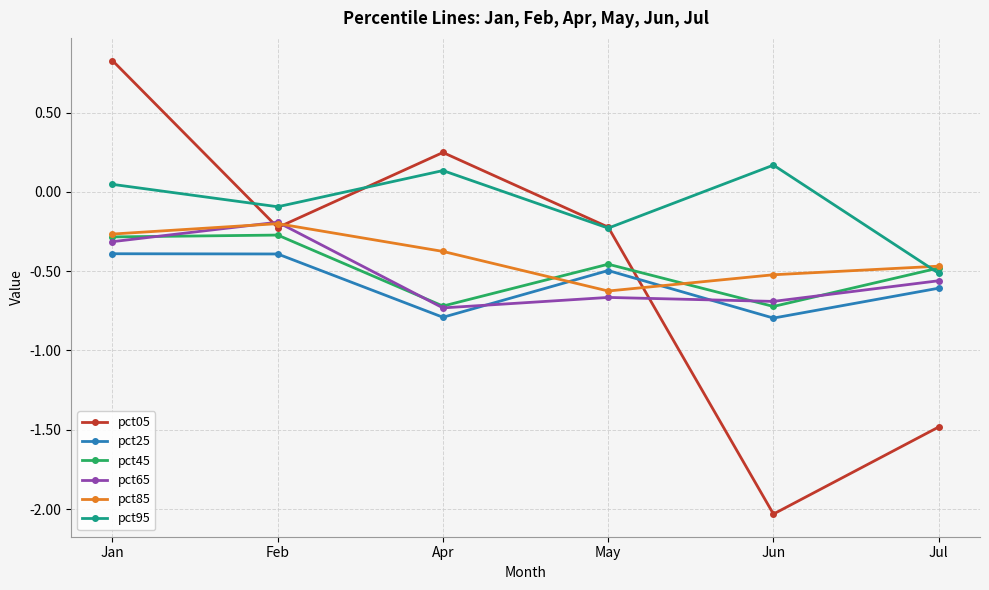

What is the label of the 5th point from the right?

Feb